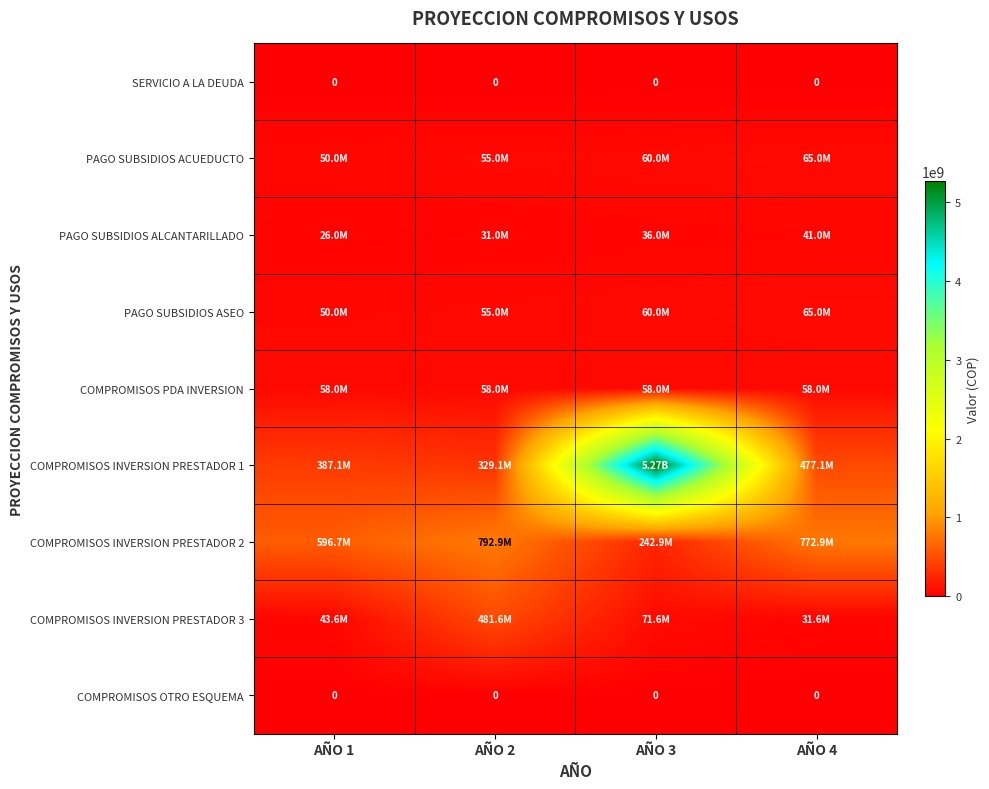

Which category has the highest value across all series?

AÑO 3